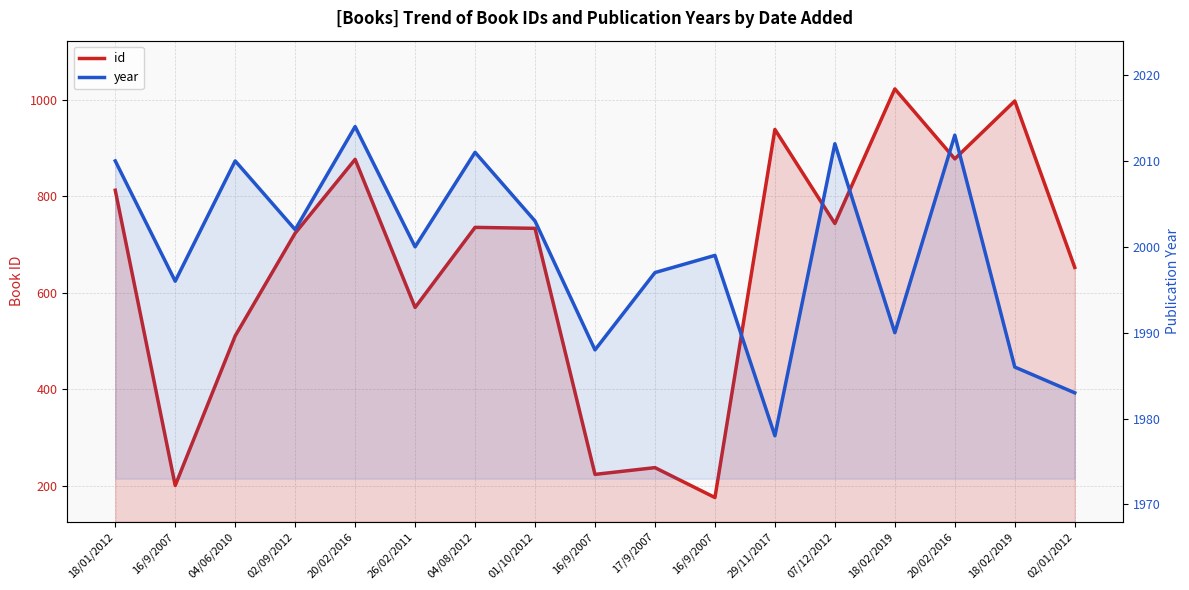

What is the label of the 11th point from the right?

04/08/2012